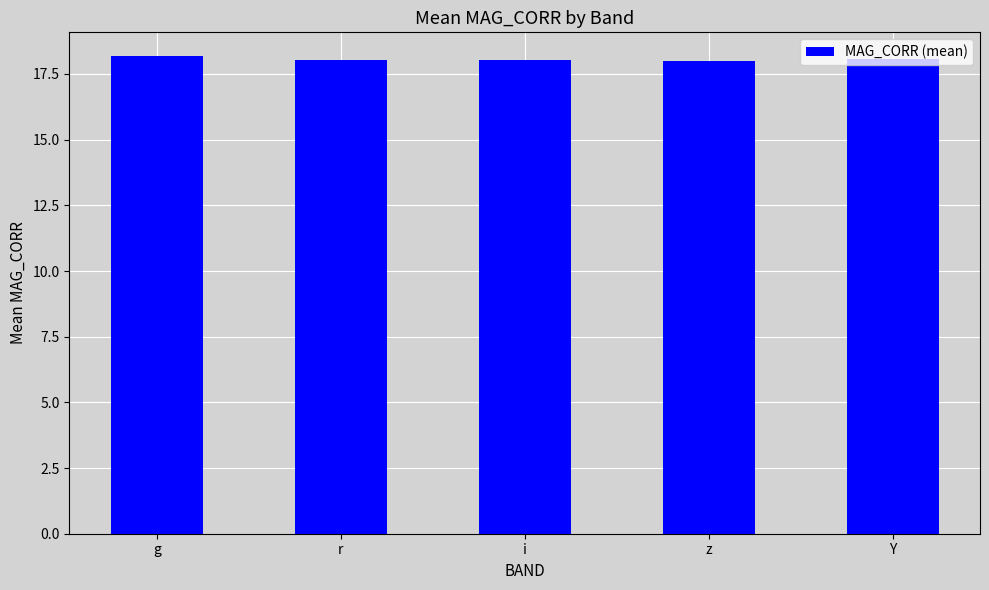

What is the average value?

18.1